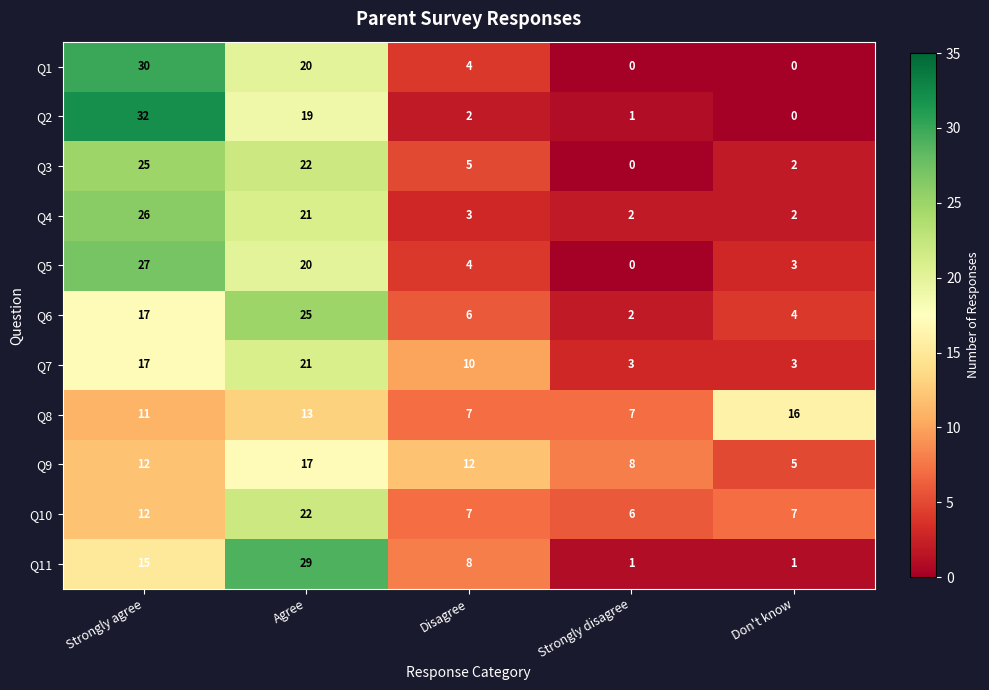

What value does the Q8 series have at Agree?

13